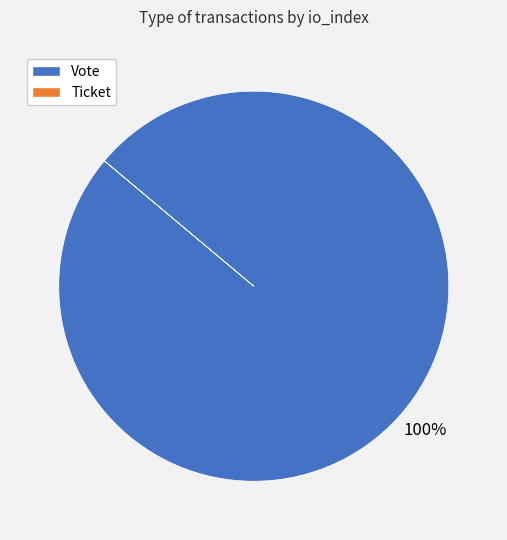

To the nearest percent, what is the difference between the largest and smallest slice percentages?

100%